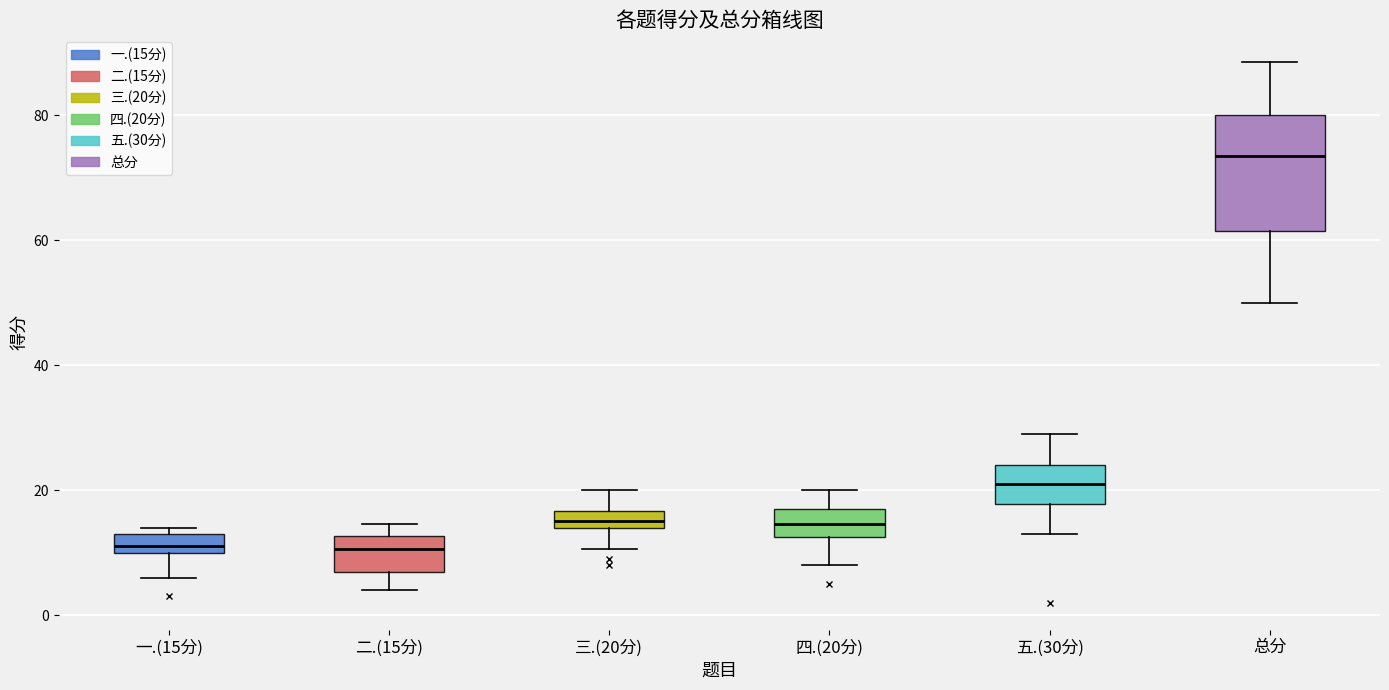

Where does the lower whisker of the box for 二.(15分) end on the y-axis? The values are not printed on the chart, so give them approximately, as read against the axis.

4